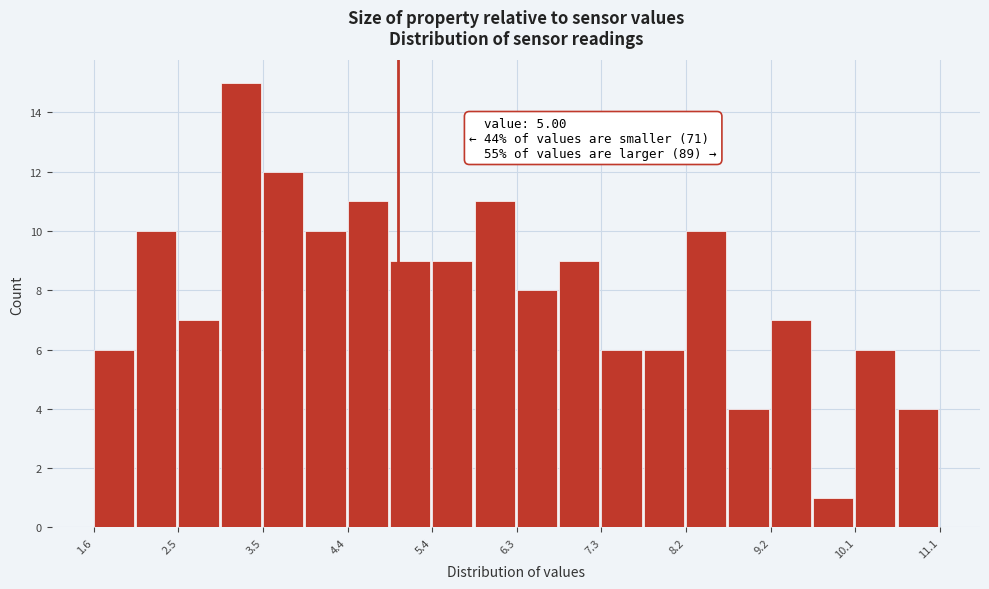

Which range on the x-axis has the tallest bar?

3.0 to 3.5